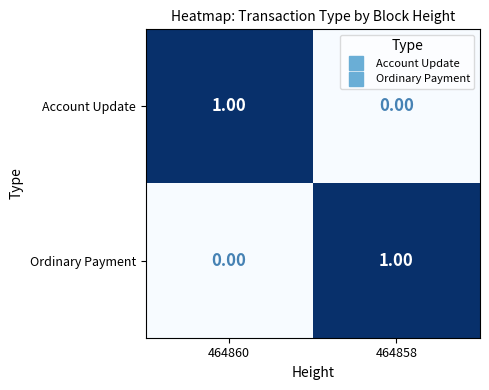

What is the total value across all series at 464858?

1